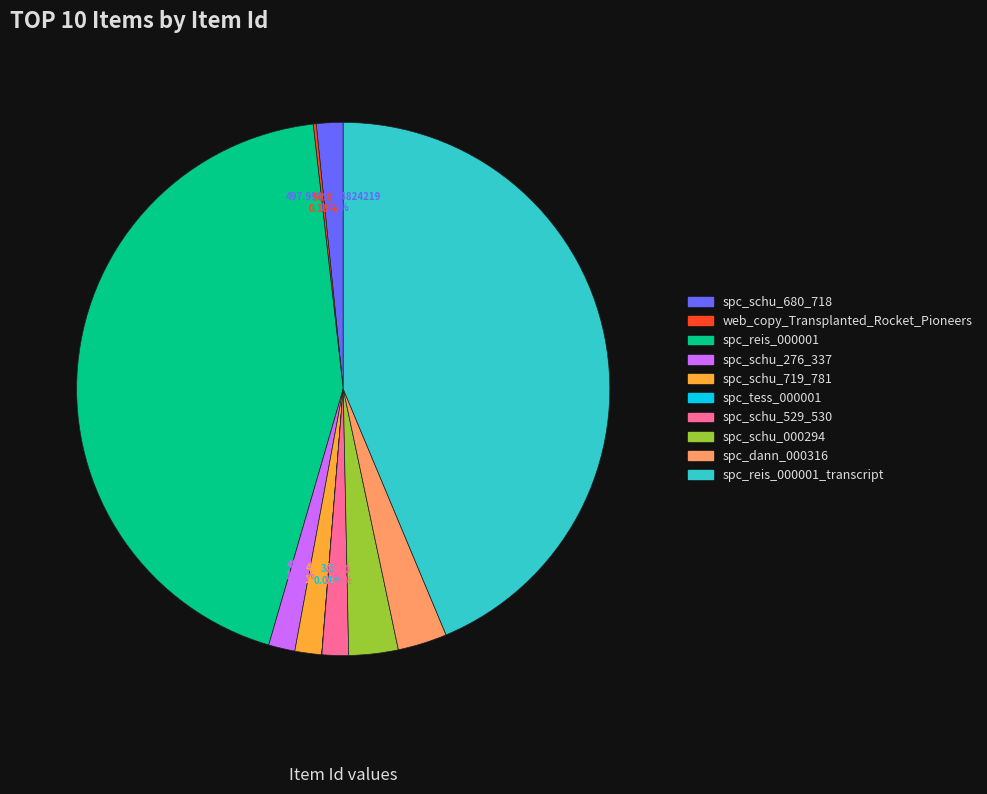

Does any single category account for the majority?

No